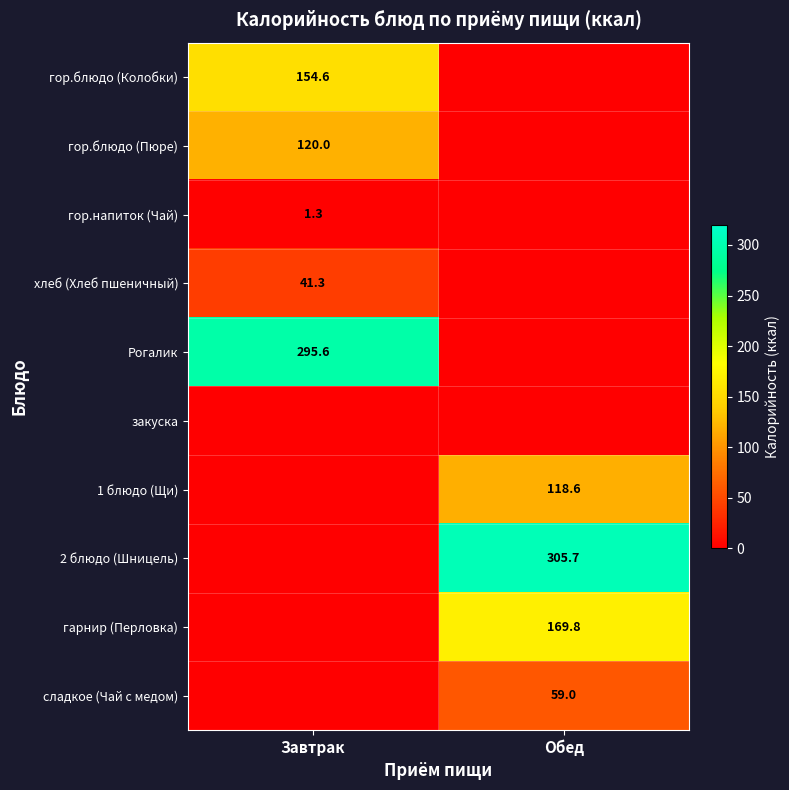

True or false: гор.блюдо (Пюре) has a value of 212.5 at Завтрак.

False